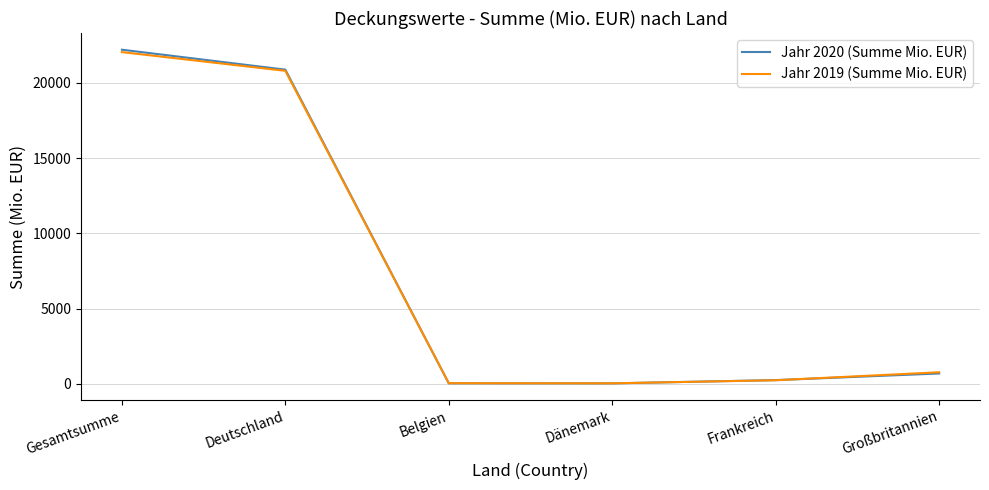

What is the sum of the Jahr 2019 (Summe Mio. EUR) values at Großbritannien and Frankreich?

1012.1